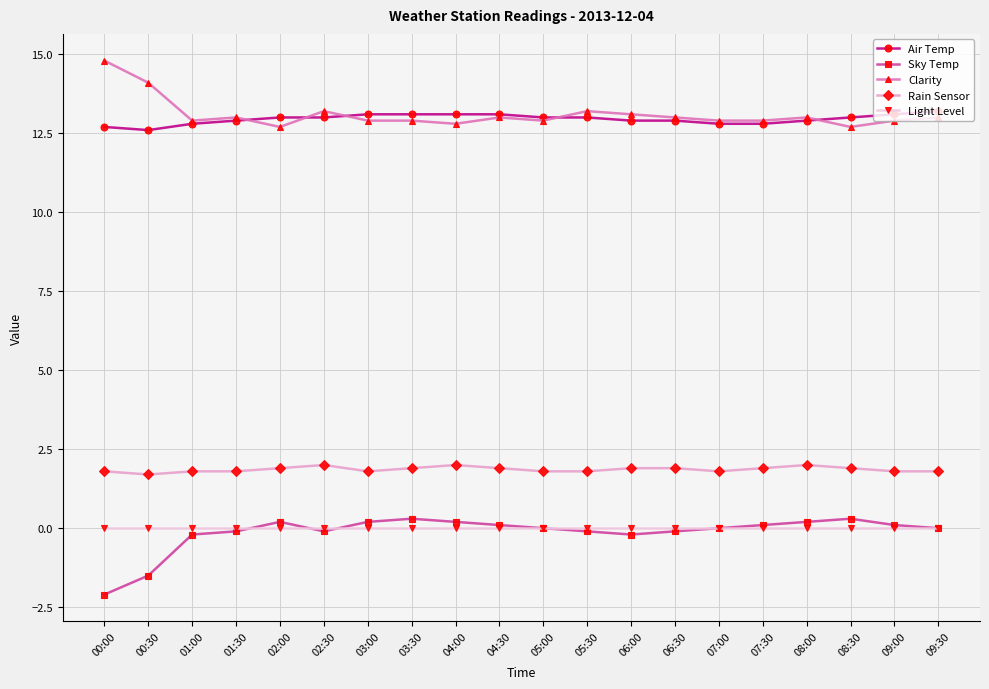

At how many categories does at least one series exceed 11?

20